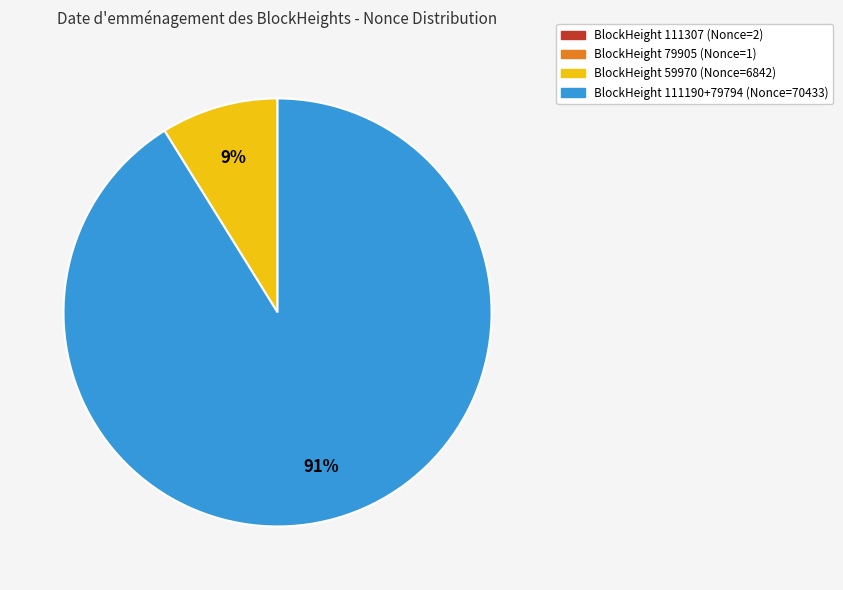

Is there a majority slice in this chart?

Yes